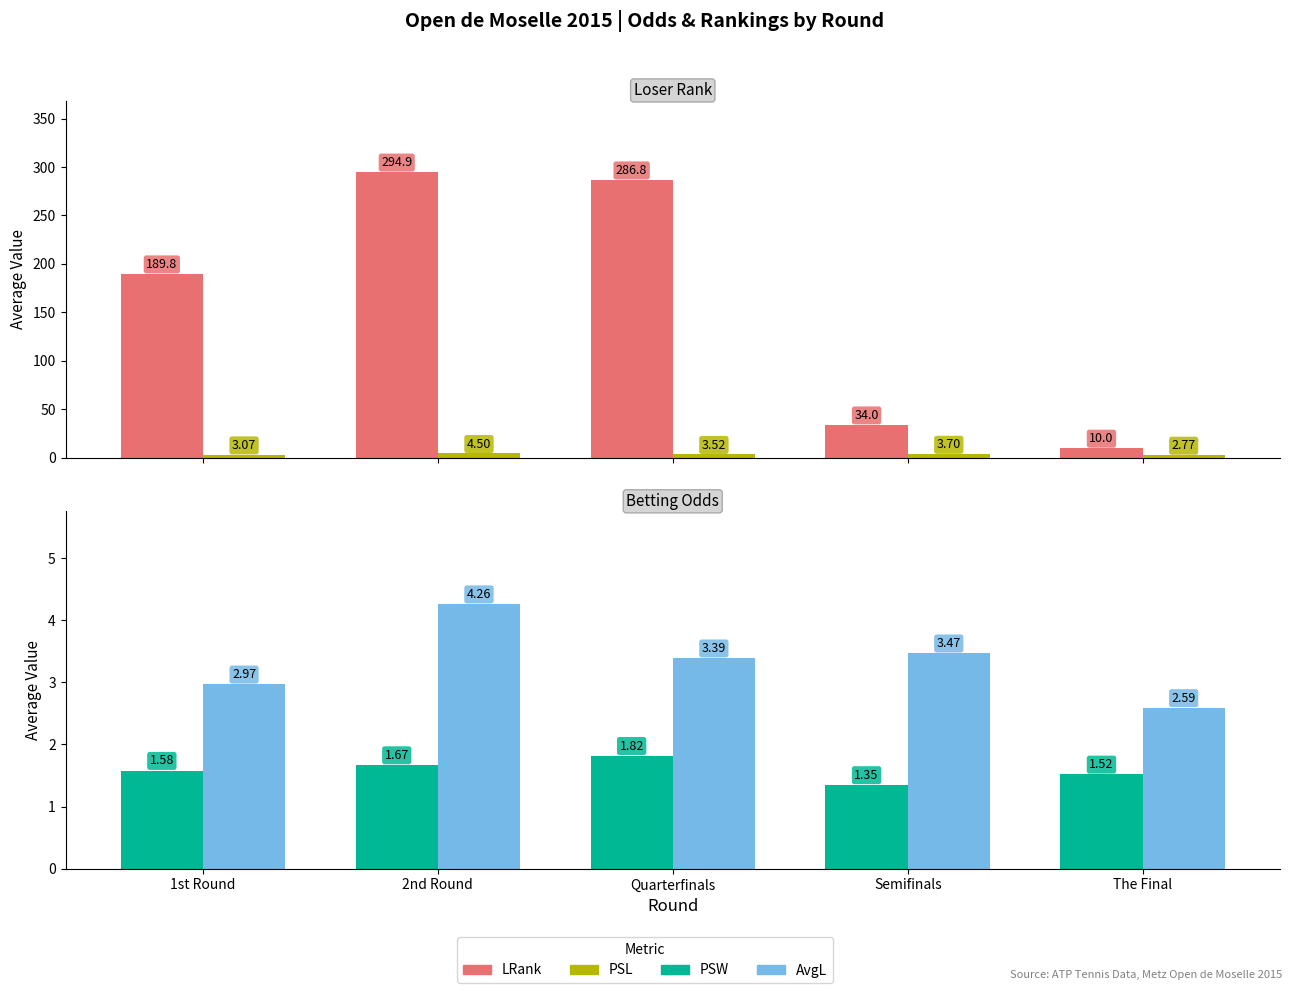

At which label is PSW closest to 1?

Semifinals